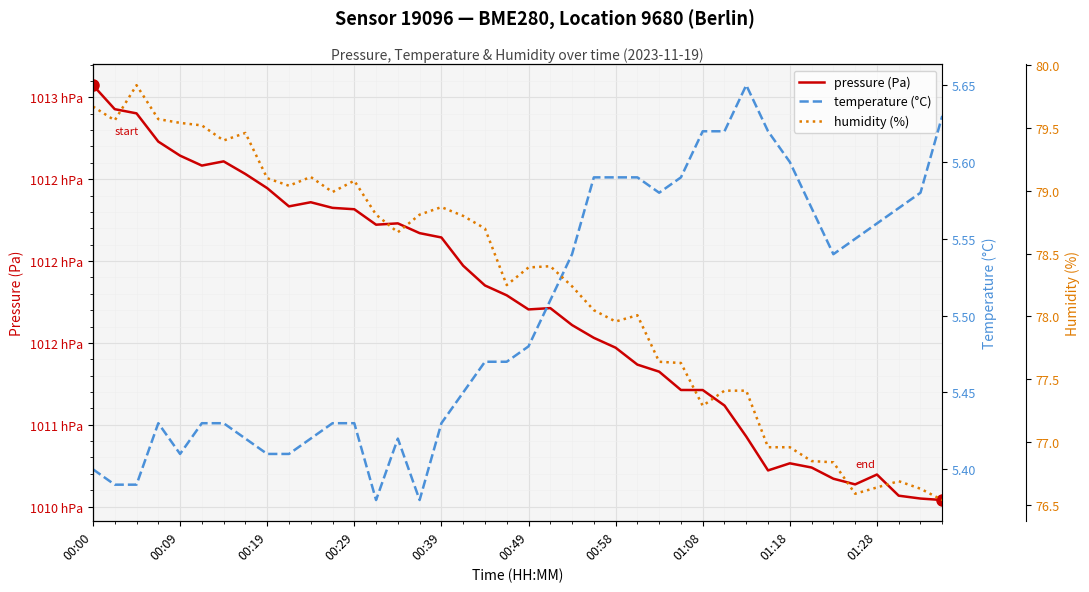

How many categories are shown in the chart?

40